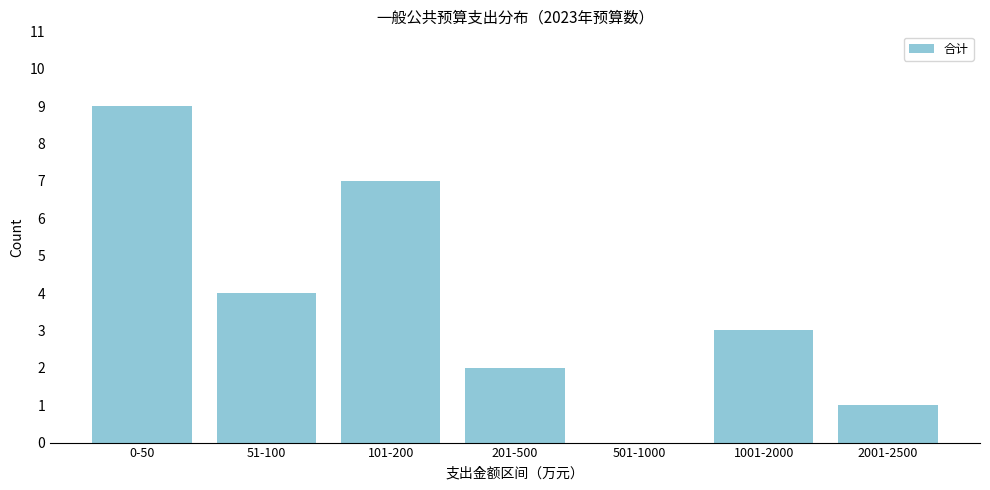

Reading left to right, extract all data points from this chart.

0-50=9	51-100=4	101-200=7	201-500=2	501-1000=0	1001-2000=3	2001-2500=1